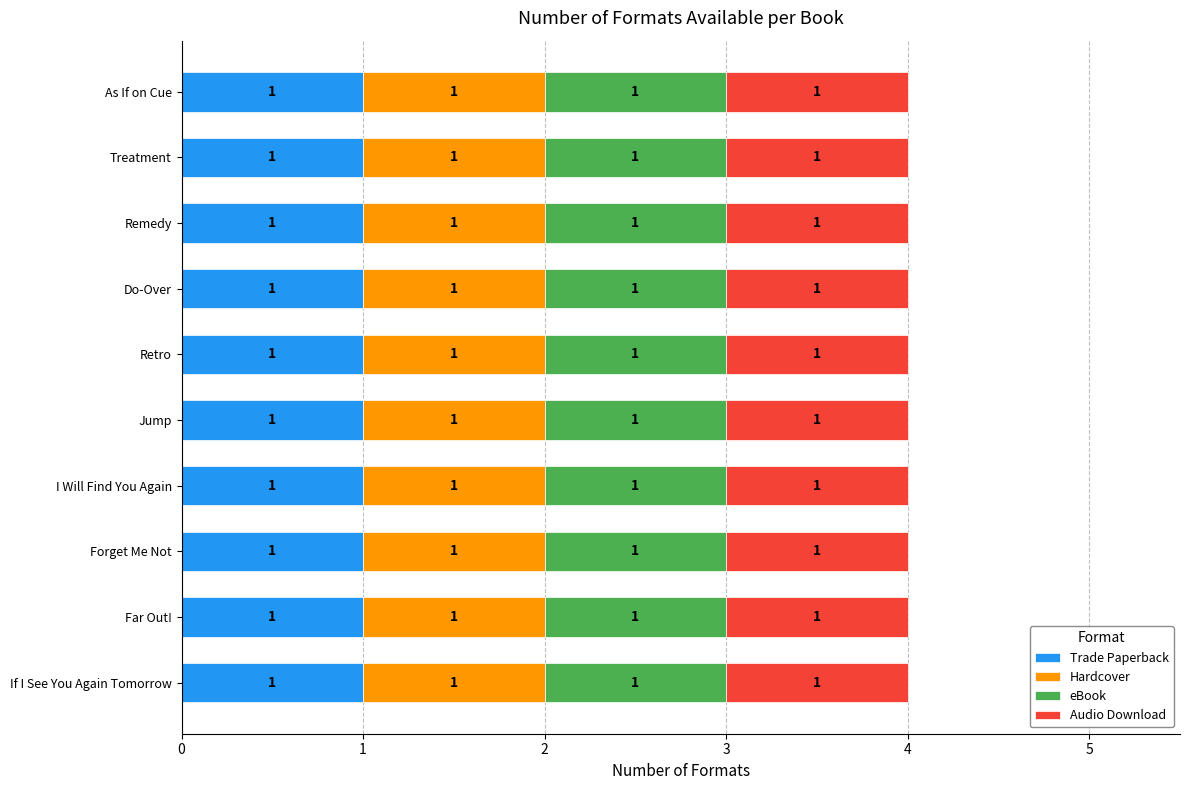

How many bars are there in each group?

4